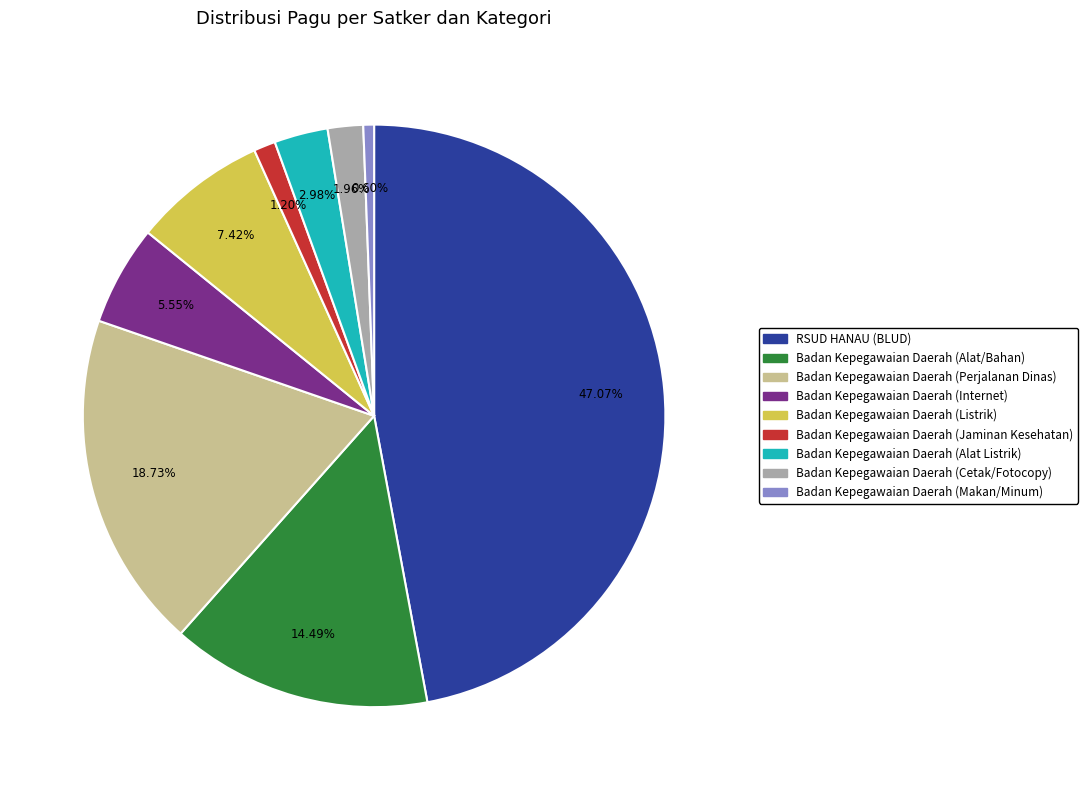

How many slices are in this pie chart?

9